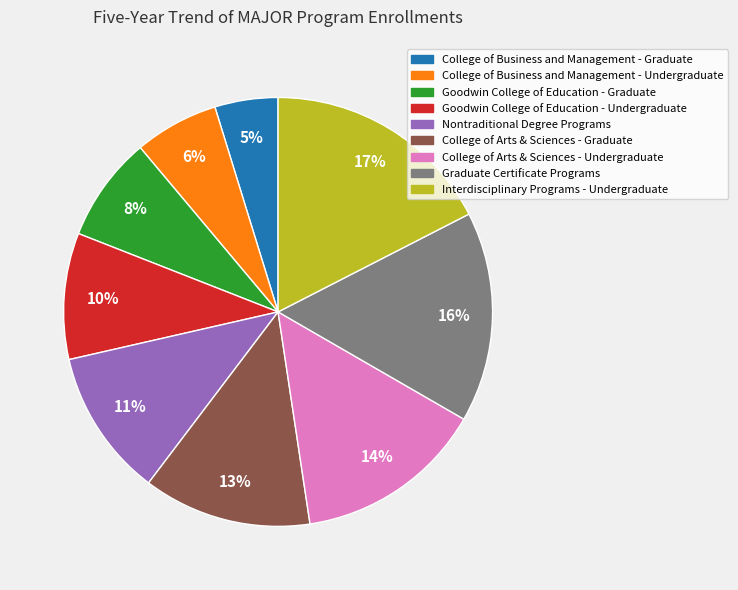

Is there a majority slice in this chart?

No